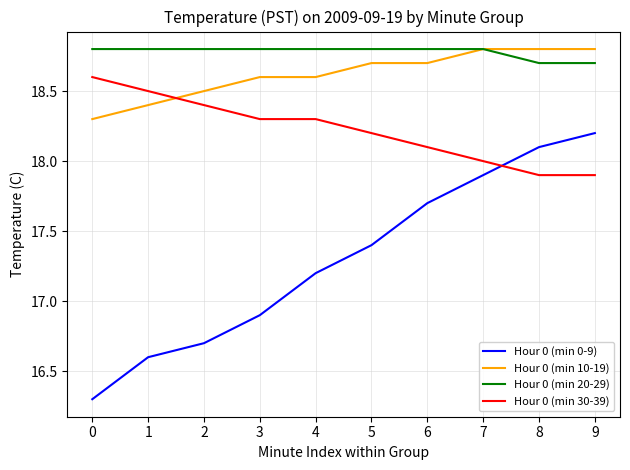

Which category has the highest value in the Hour 0 (min 0-9) series?

9